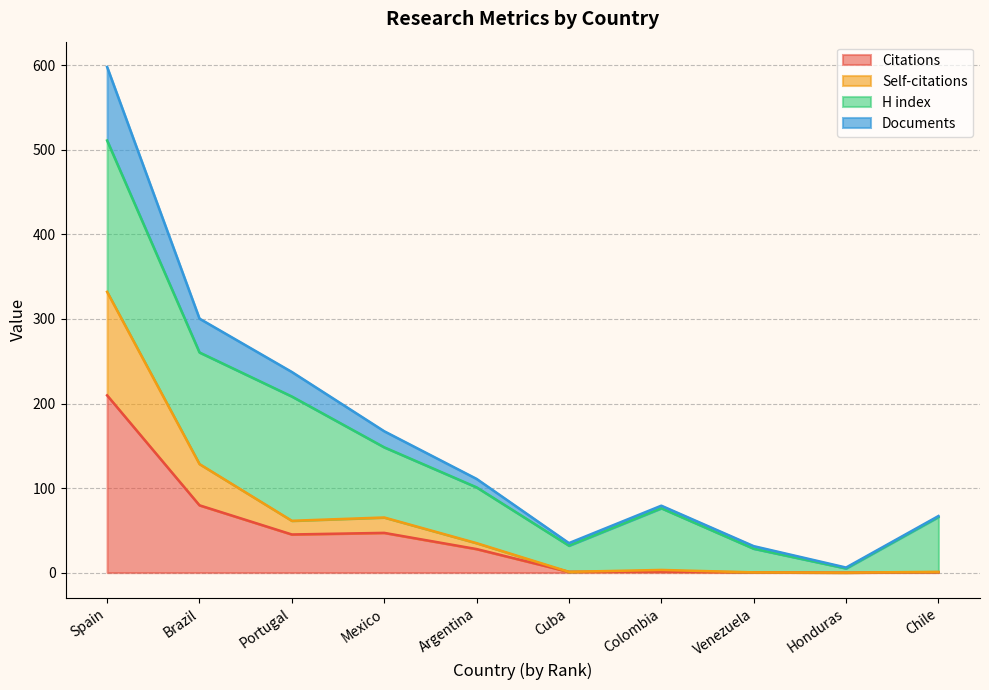

The value of Citations at Venezuela is 0.1. True or false?

False